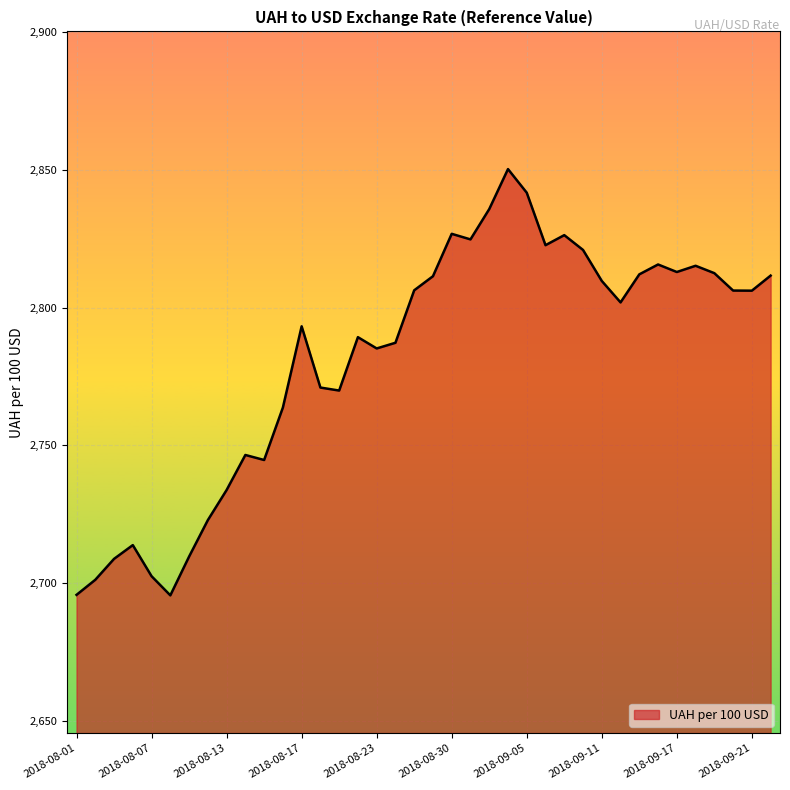

What is the minimum value shown in the chart?

2695.6